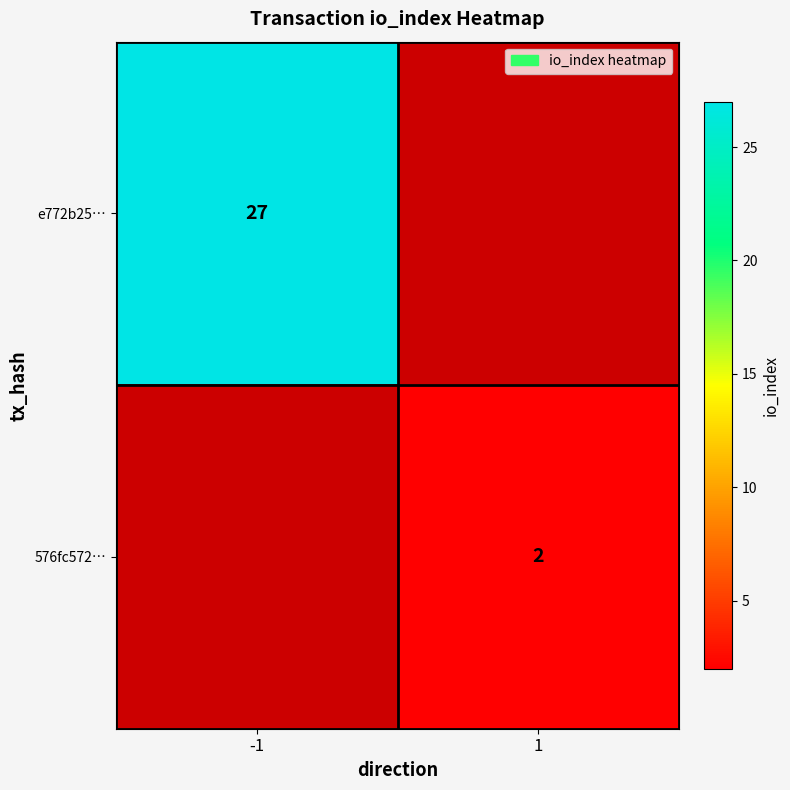

Which has a higher value, 1 or -1?

-1